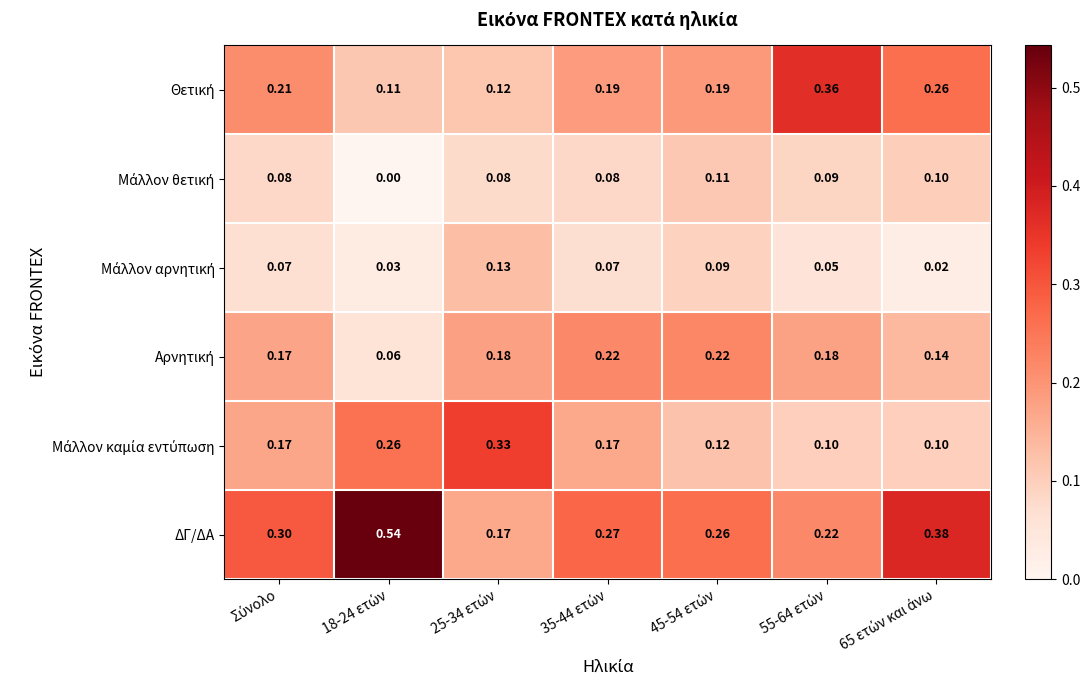

Which series has the largest range (max minus min)?

ΔΓ/ΔΑ